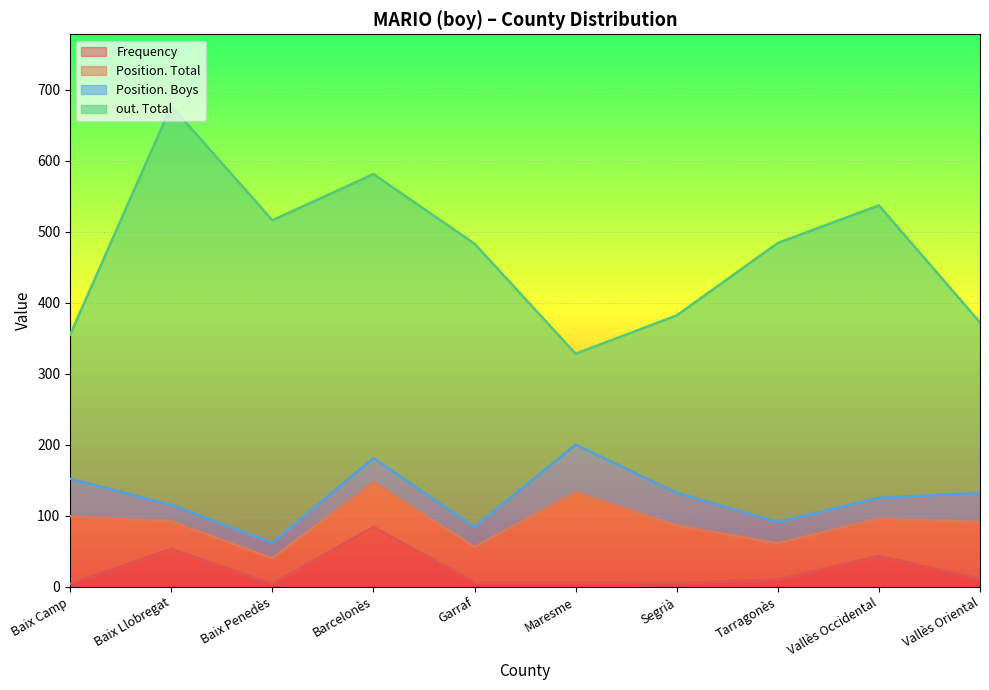

True or false: Position. Boys has a value of 46 at Segrià.

True